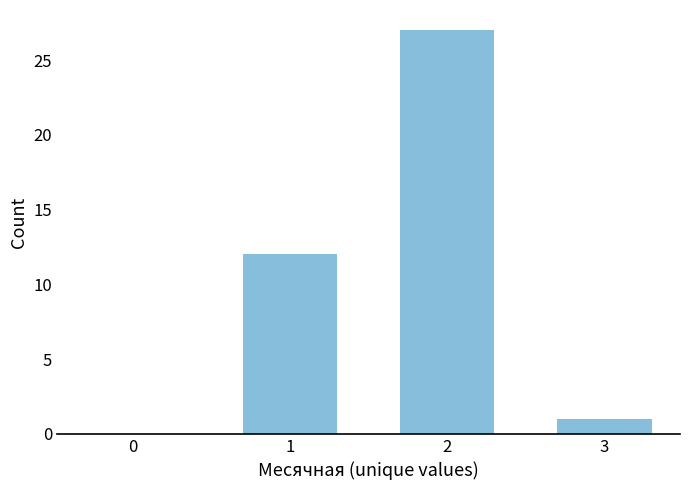

Are the bars horizontal?

No